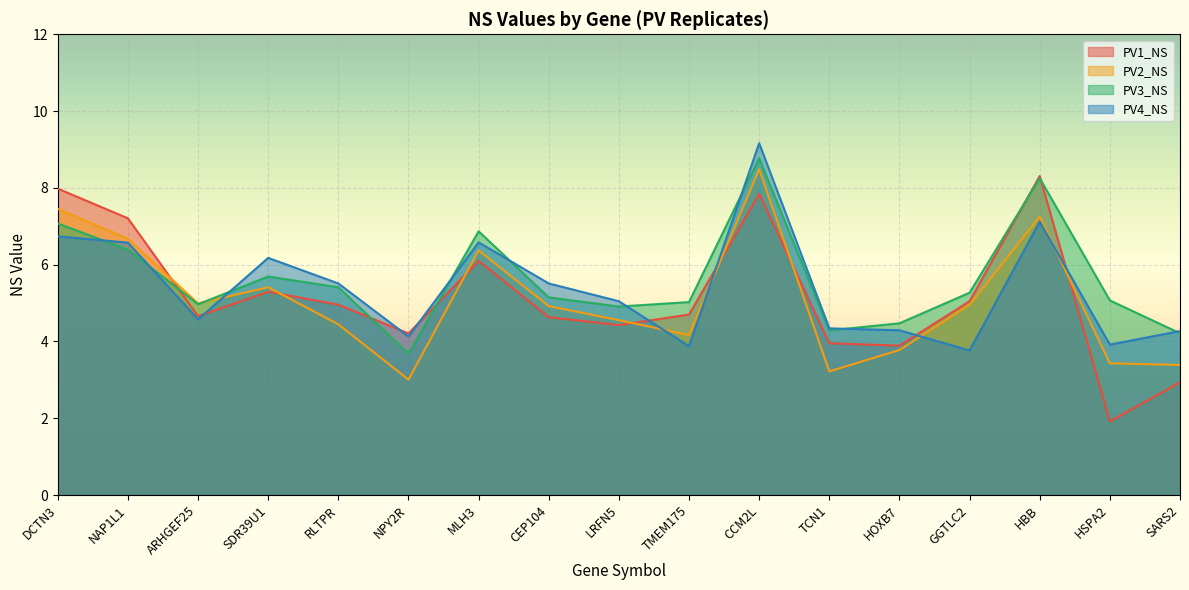

In PV3_NS, how many points are lower than both neighbors (excluding endpoints)?

4